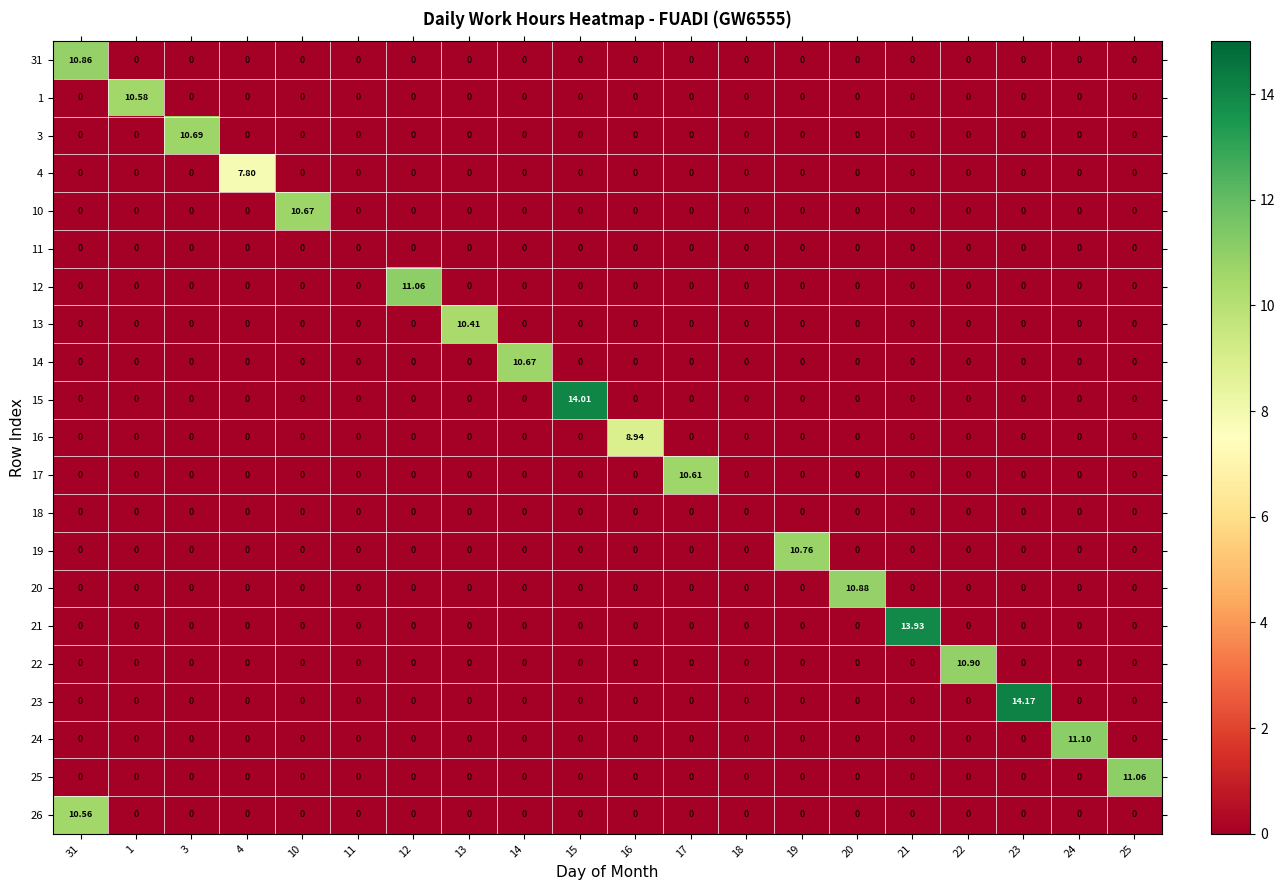

How many data points does each series have?

20